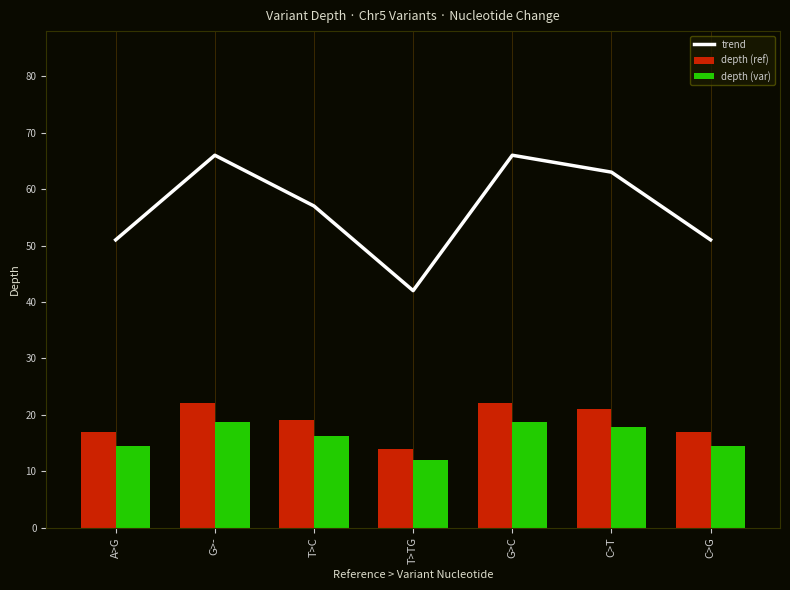

Reading left to right, list all the values displayed in this chart.

trend: A>G=51.0	G>-=66.0	T>C=57.0	T>TG=42.0	G>C=66.0	C>T=63.0	C>G=51.0
depth (ref): A>G=17.0	G>-=22.0	T>C=19.0	T>TG=14.0	G>C=22.0	C>T=21.0	C>G=17.0
depth (var): A>G=14.4	G>-=18.7	T>C=16.1	T>TG=11.9	G>C=18.7	C>T=17.8	C>G=14.4